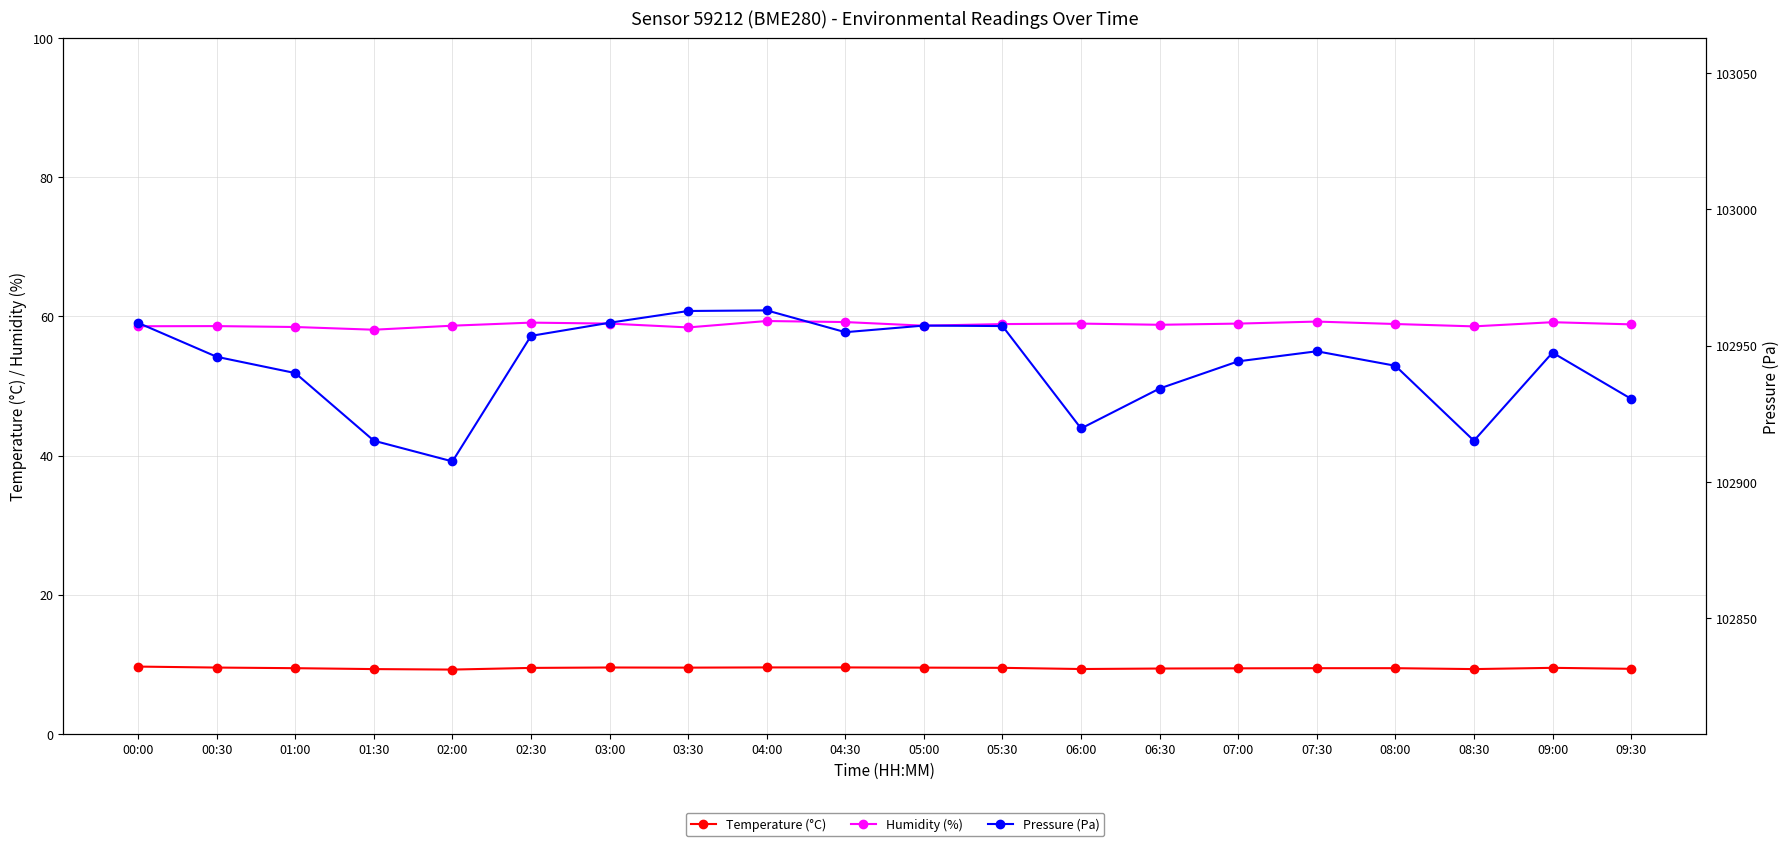

How many values in the Pressure (Pa) series exceed 102947?

10